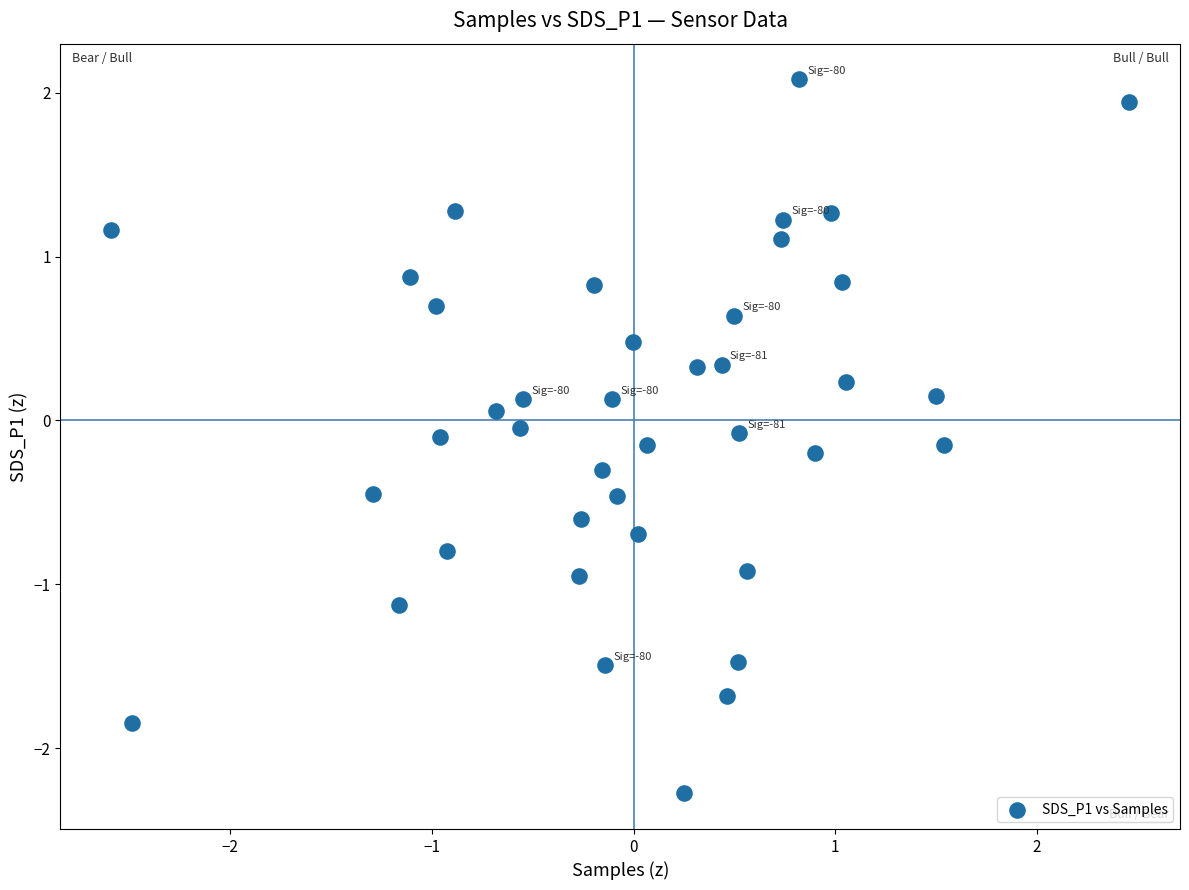

What is the range of Y values (max minus min)?

4.4